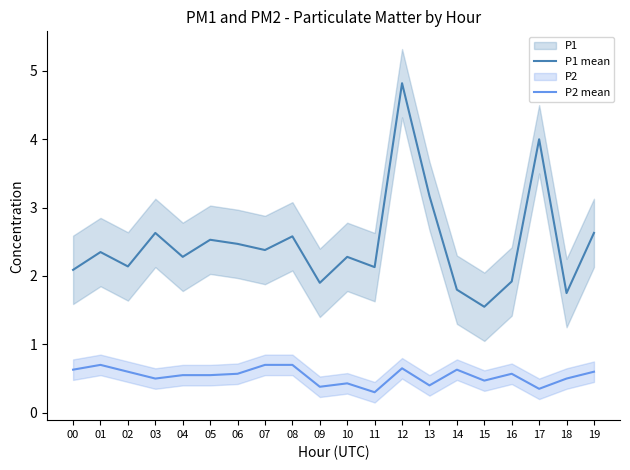

Reading left to right, list all the values displayed in this chart.

P1 mean: 00=2.1	01=2.4	02=2.1	03=2.6	04=2.3	05=2.5	06=2.5	07=2.4	08=2.6	09=1.9	10=2.3	11=2.1	12=4.8	13=3.2	14=1.8	15=1.6	16=1.9	17=4.0	18=1.8	19=2.6
P2 mean: 00=0.6	01=0.7	02=0.6	03=0.5	04=0.6	05=0.6	06=0.6	07=0.7	08=0.7	09=0.4	10=0.4	11=0.3	12=0.7	13=0.4	14=0.6	15=0.5	16=0.6	17=0.3	18=0.5	19=0.6